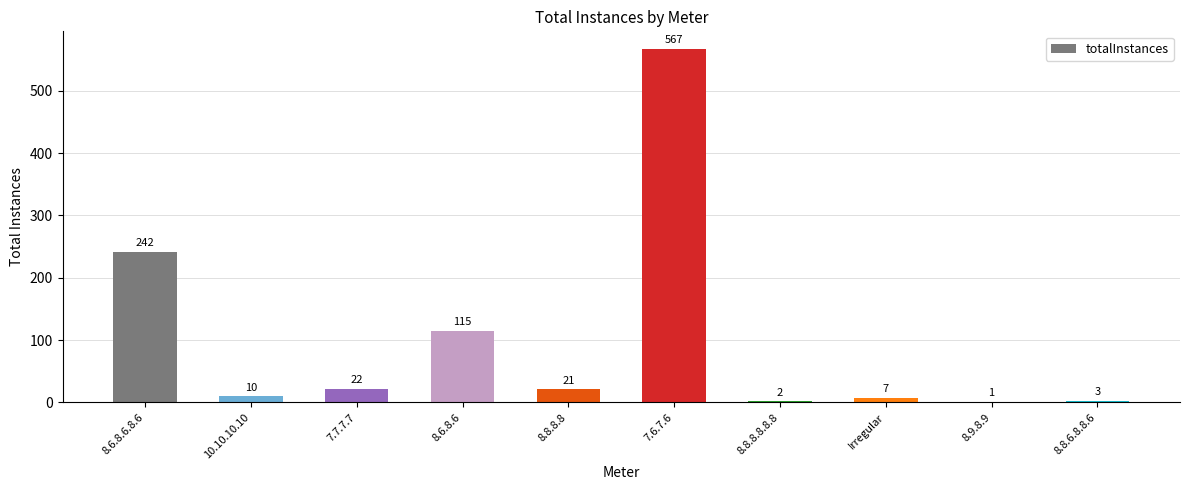

The value at 8.9.8.9 is 1. True or false?

True